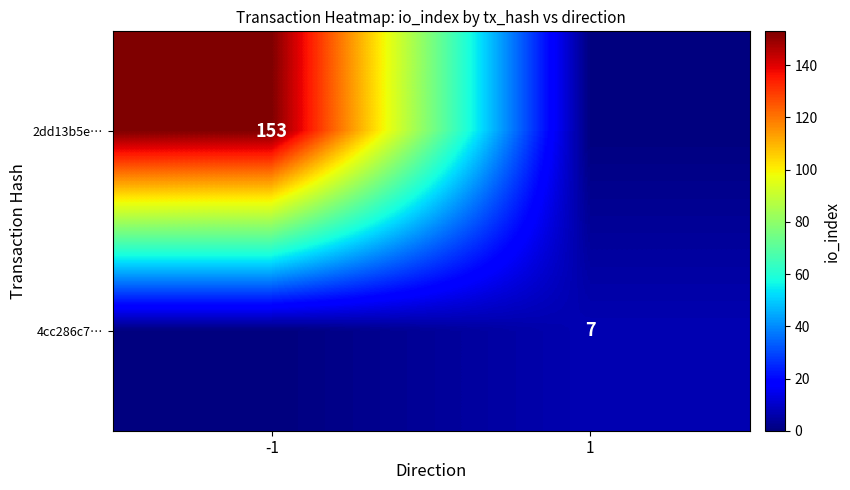

Rank the series at -1 from highest to lowest value.

2dd13b5e…, 4cc286c7…